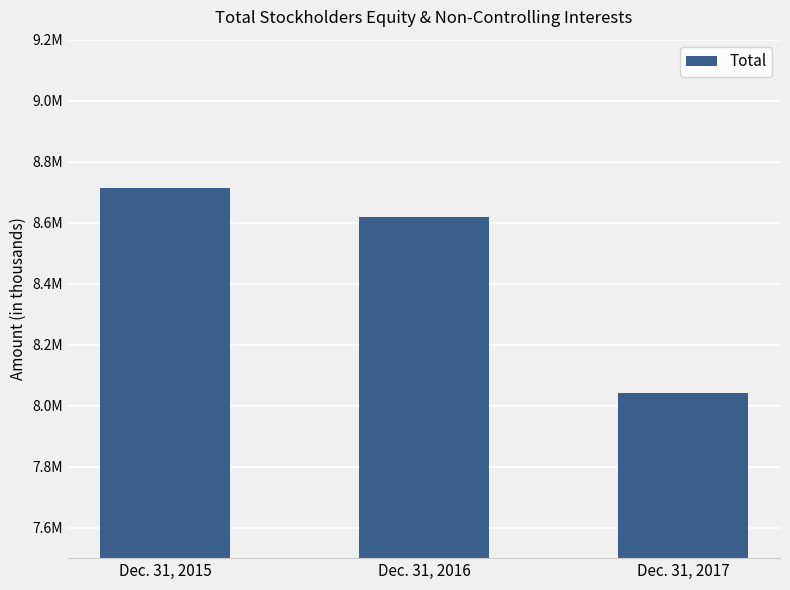

Does the chart contain any negative values?

No